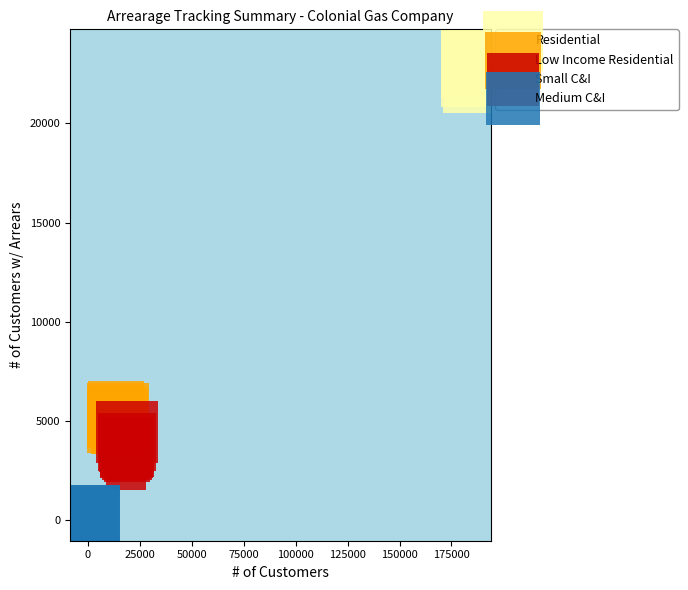

Which series reaches the maximum Y coordinate?

Residential